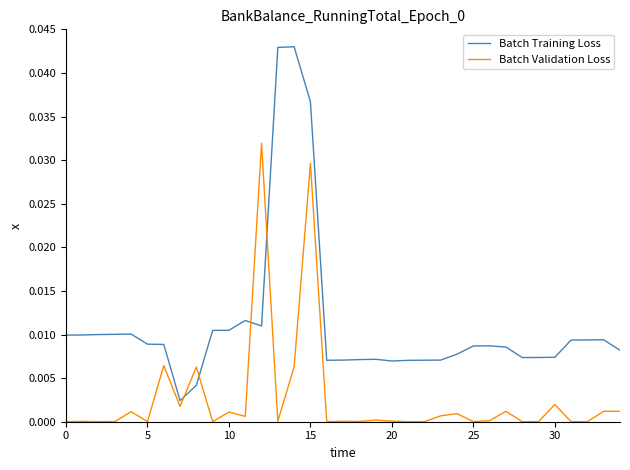

List the series in order of their overall mean, highest first.

Batch Training Loss, Batch Validation Loss